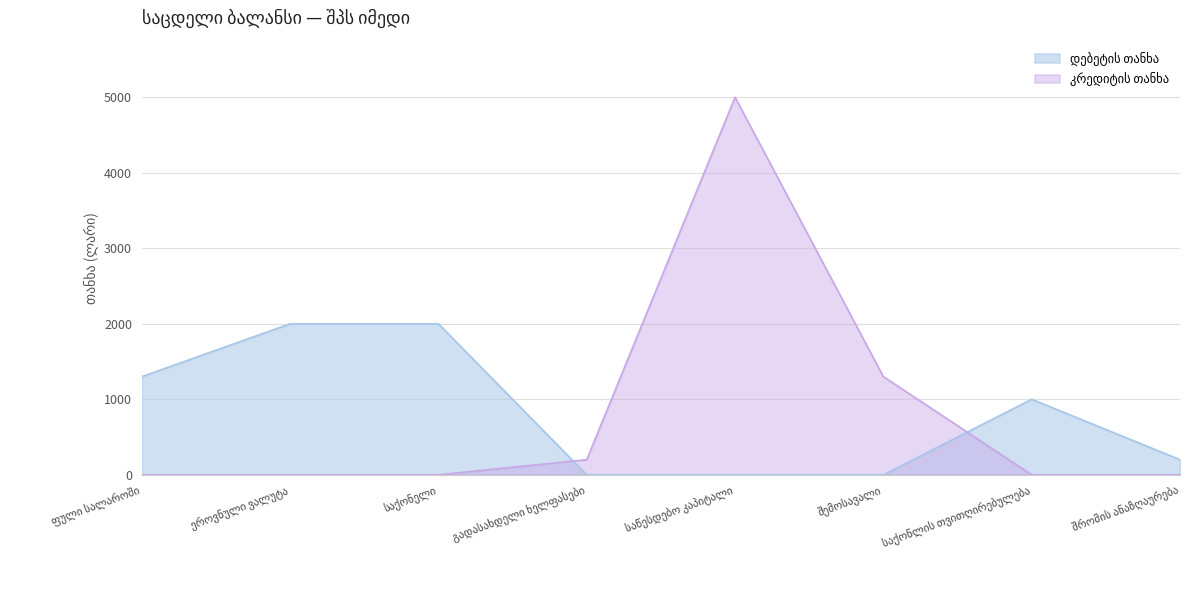

Which series changed the most between გადასახდელი ხელფასები and საწესდებო კაპიტალი?

კრედიტის თანხა